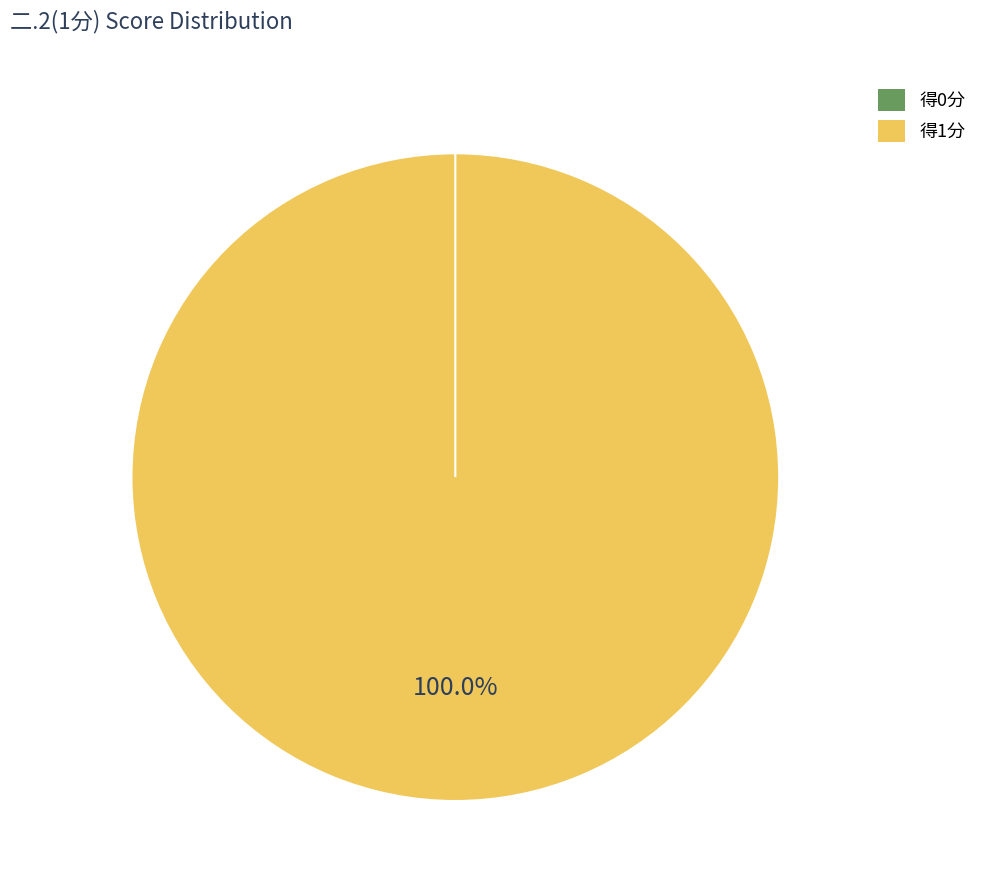

To the nearest percent, what is the difference between the 王文楚 (2021162032) and 王琳琳 (2021055039) slice percentages?

100%